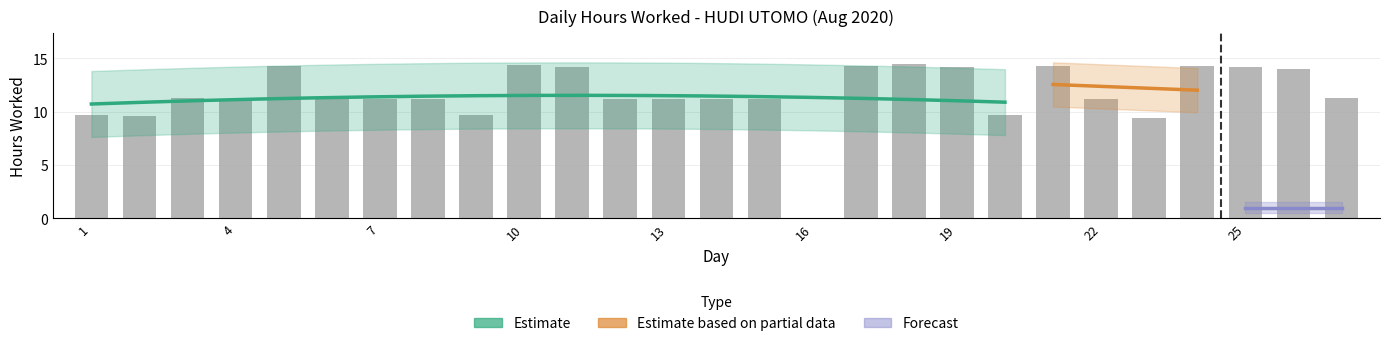

What is the change in value from 5 to 15?

-3.1